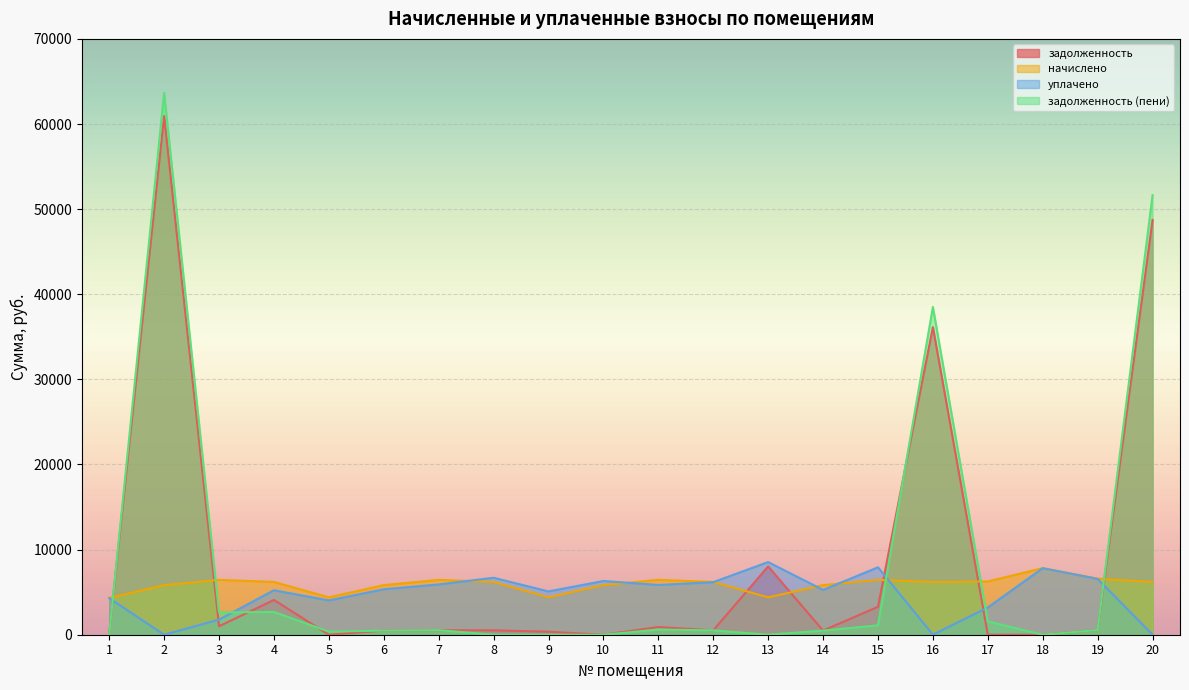

What is the value of the задолженность point at the 13th from the left?

8021.2